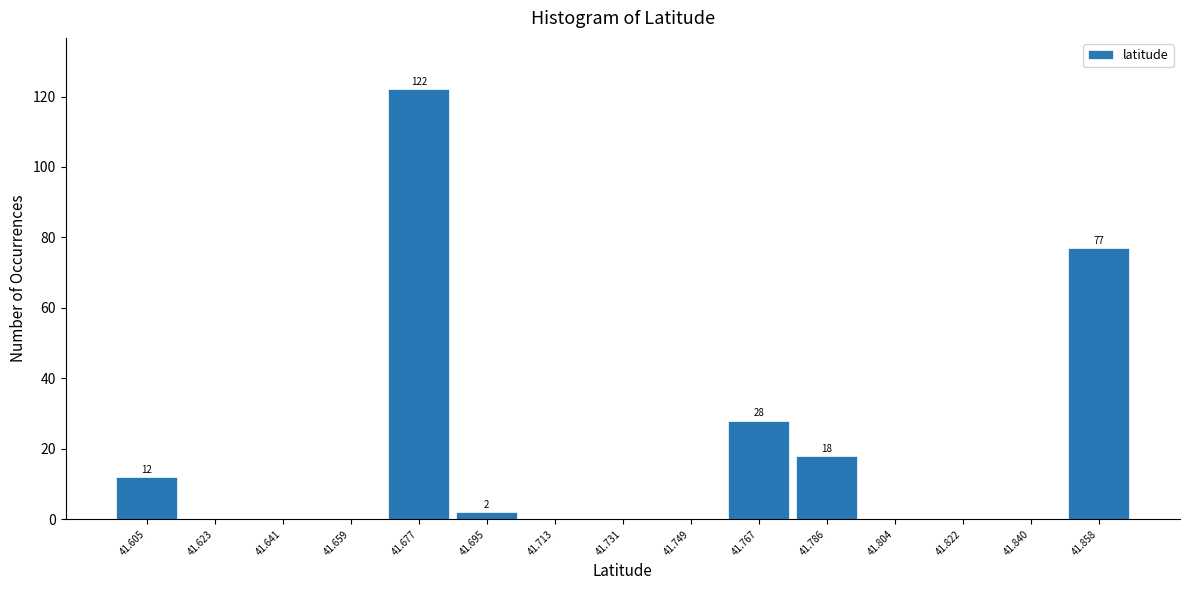

Over which range of the x-axis is the bar tallest?

41.668 to 41.686